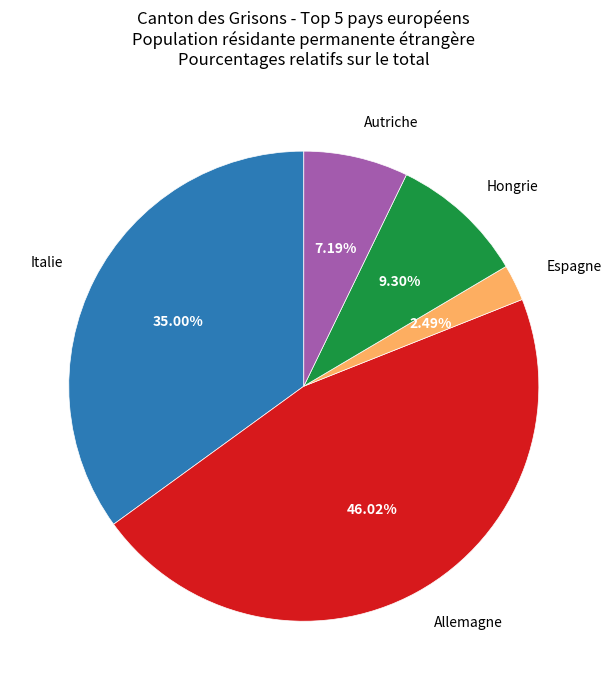

To the nearest percent, what is the average slice percentage?

20%